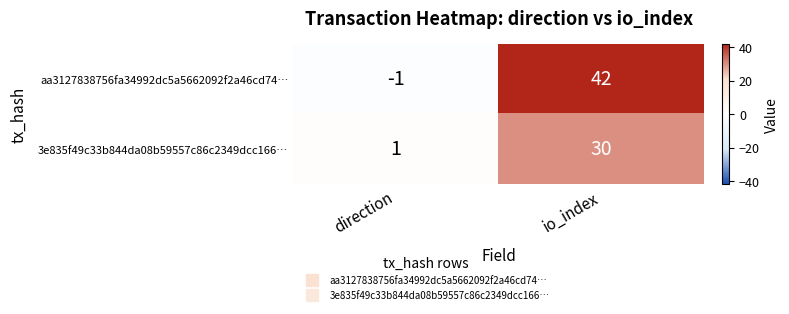

What is the difference between the aa3127838756fa34992dc5a5662092f2a46cd74… values at direction and io_index?

43